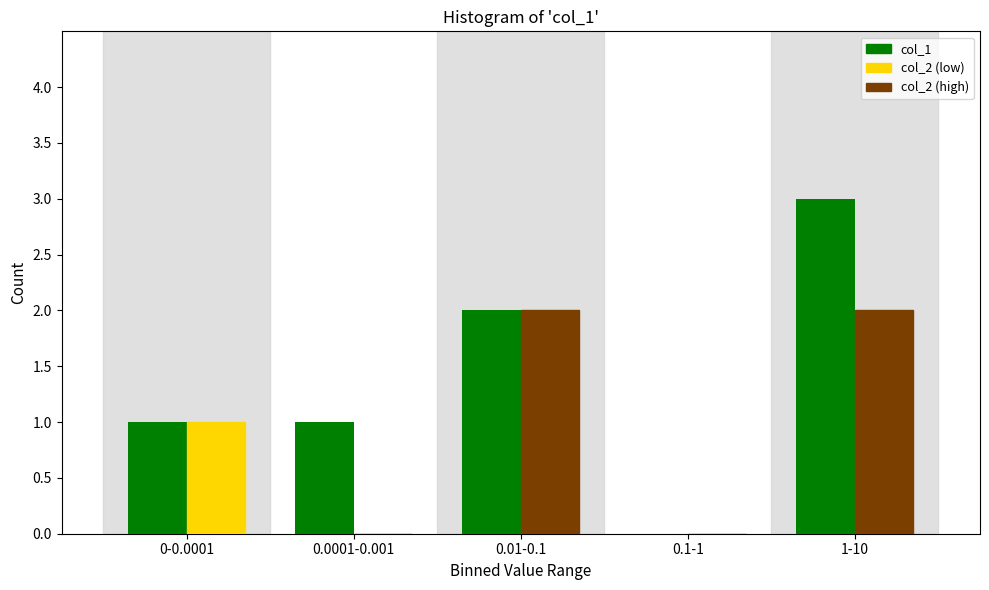

Reading left to right, list all the values displayed in this chart.

col_1: 0-0.0001=1	0.0001-0.001=1	0.01-0.1=2	0.1-1=0	1-10=3
col_2: 0-0.0001=1	0.0001-0.001=0	0.01-0.1=2	0.1-1=0	1-10=2